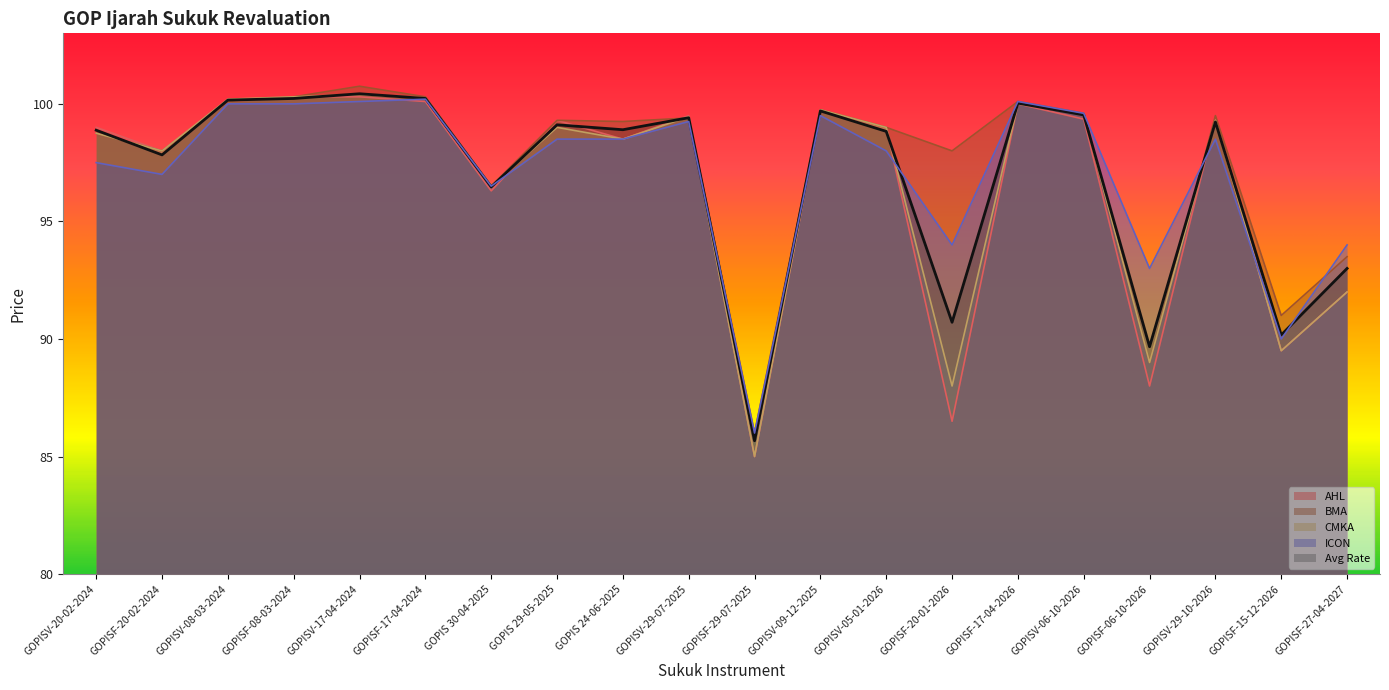

True or false: Avg Rate has more than 2 interior local peaks.

True